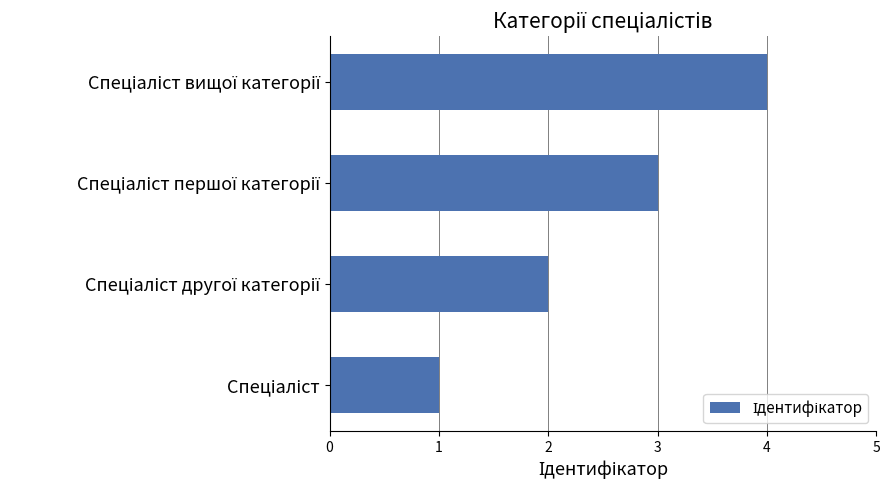

What is the difference between the maximum and minimum values?

3